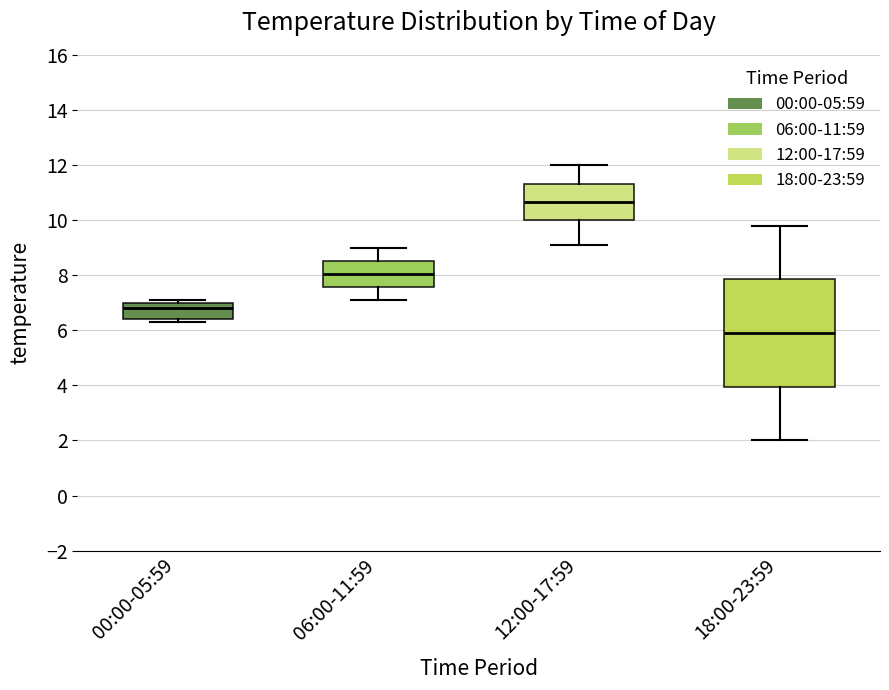

Which box has the highest median line?

12:00-17:59